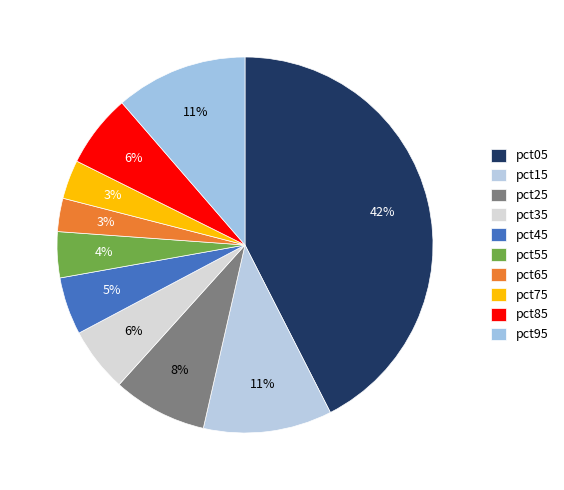

To the nearest percent, what percentage of the pie is pct85?

6%